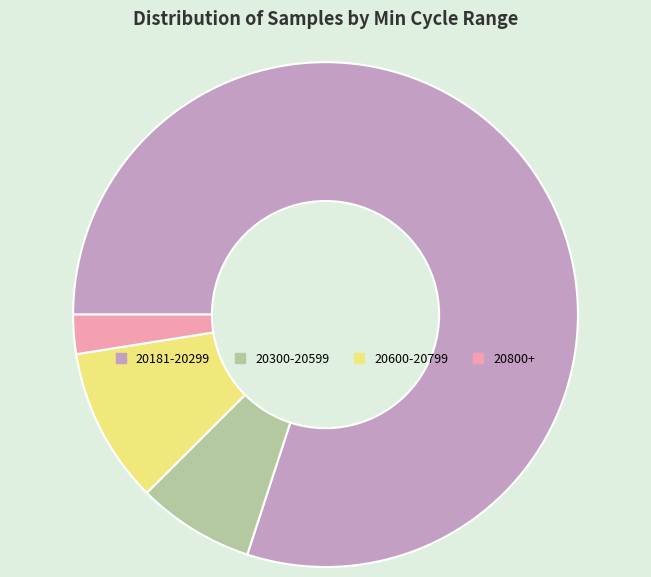

Which has a higher value, 20300-20599 or 20800+?

20300-20599